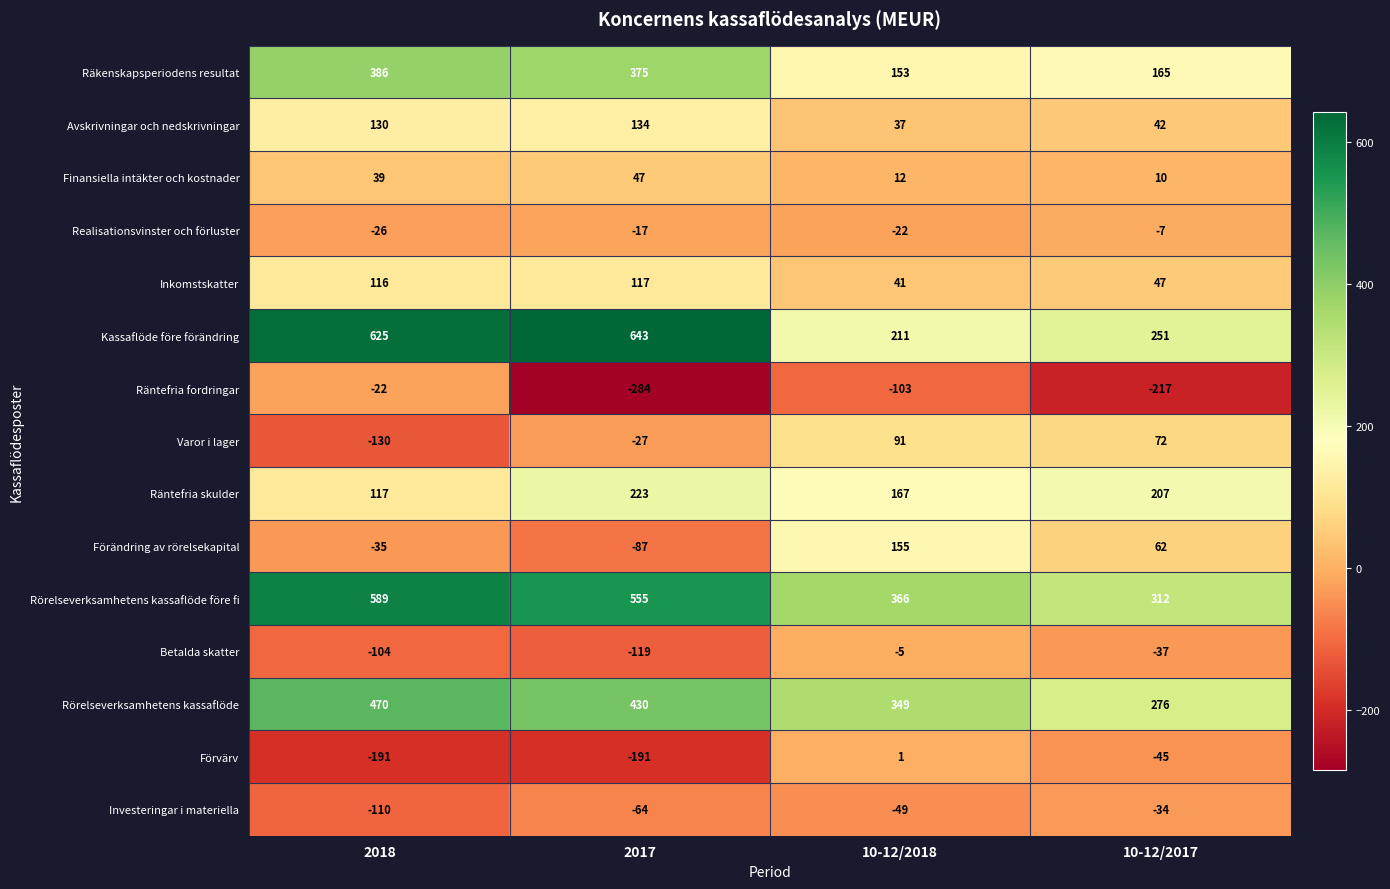

What is the minimum value for Räkenskapsperiodens resultat?

153